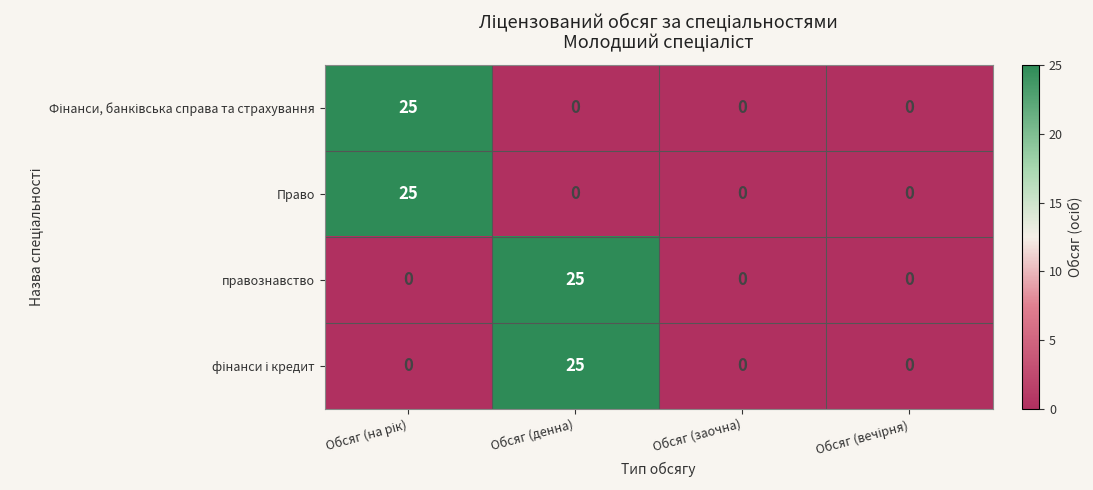

Count the number of data series in this chart.

4